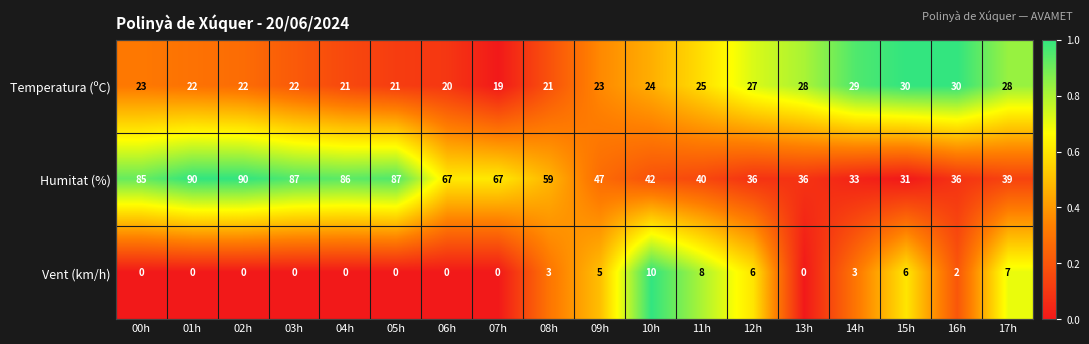

What is the greatest value displayed?

90